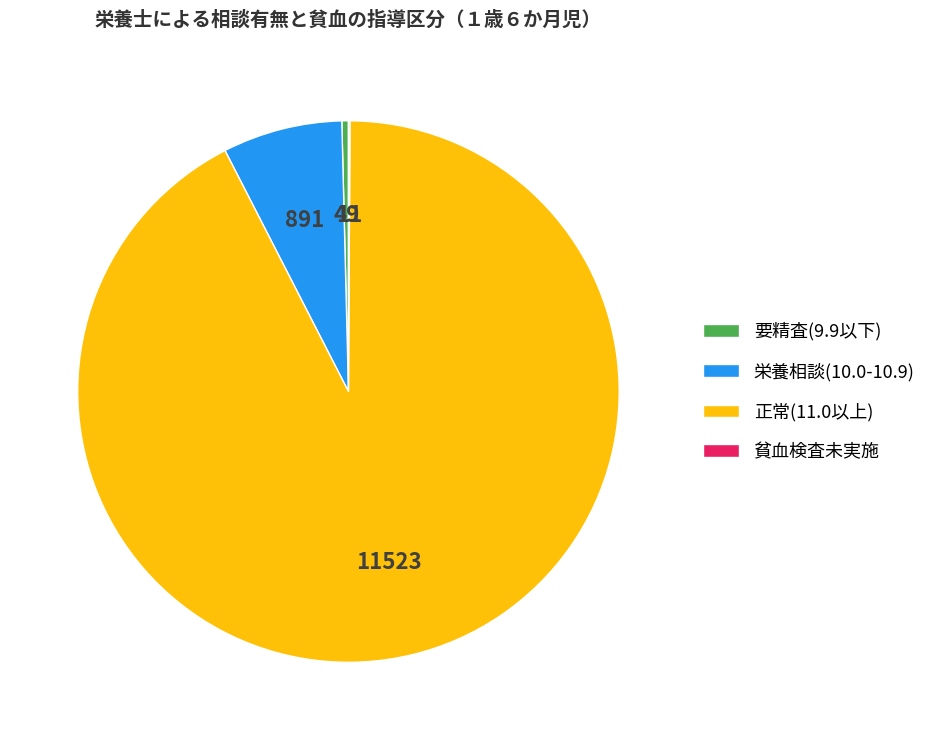

Is it true that 正常(11.0以上) is 92% of the pie?

True